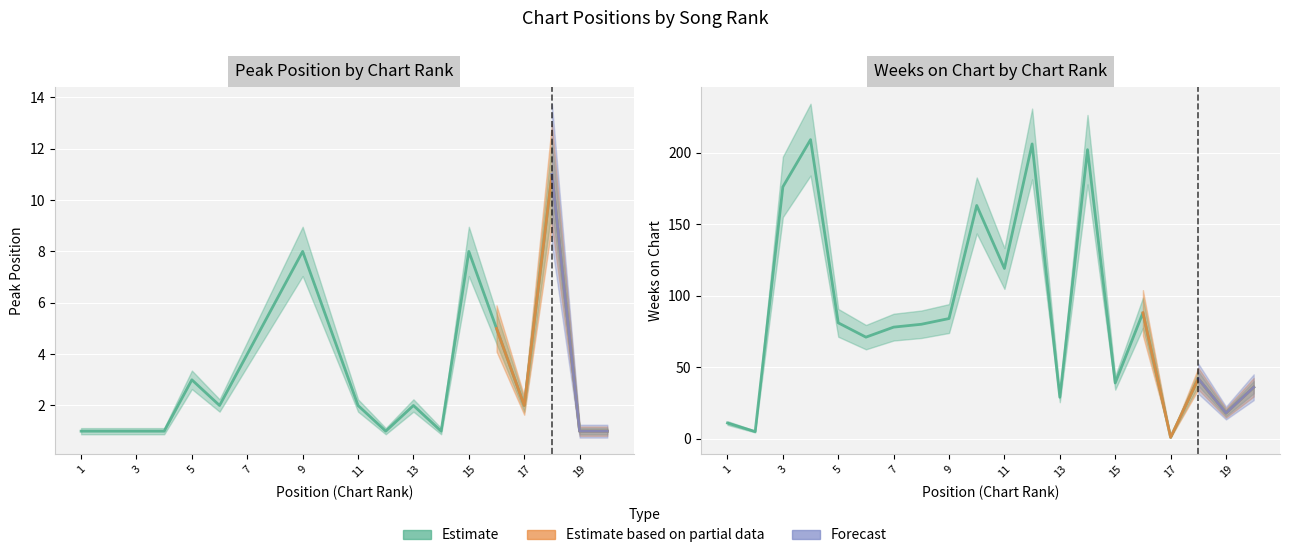

List the series in order of their peak value, highest first.

Weeks on Chart, Peak Position